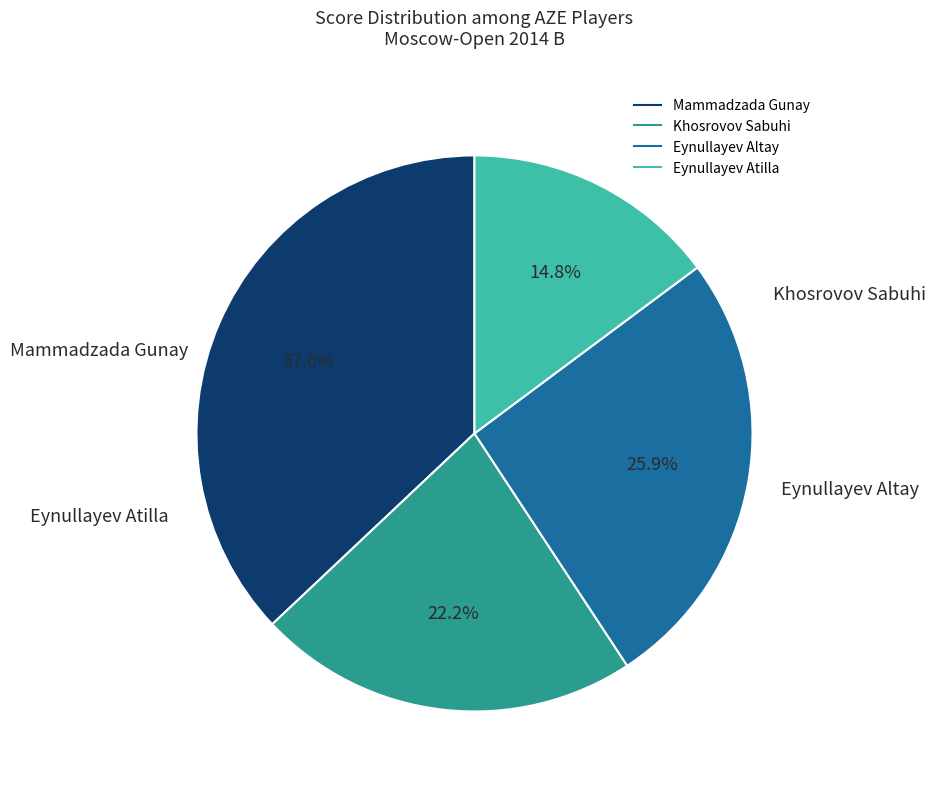

How many segments does this pie chart have?

4